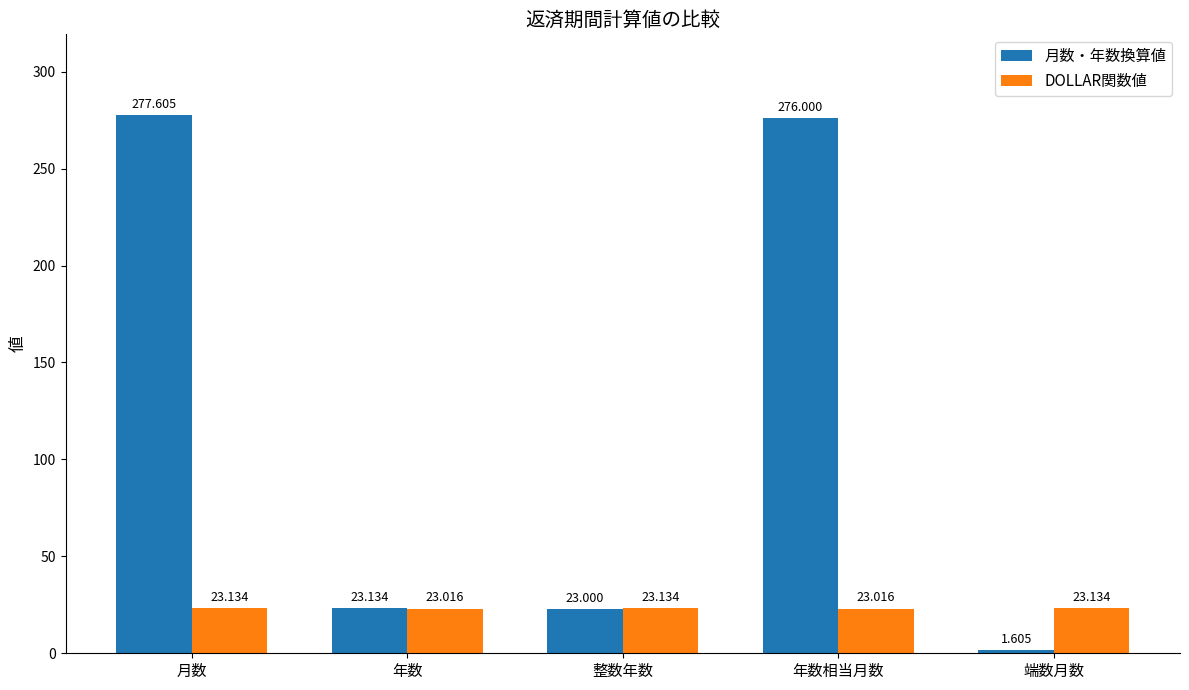

At which label does 月数・年数換算値 reach its peak?

月数